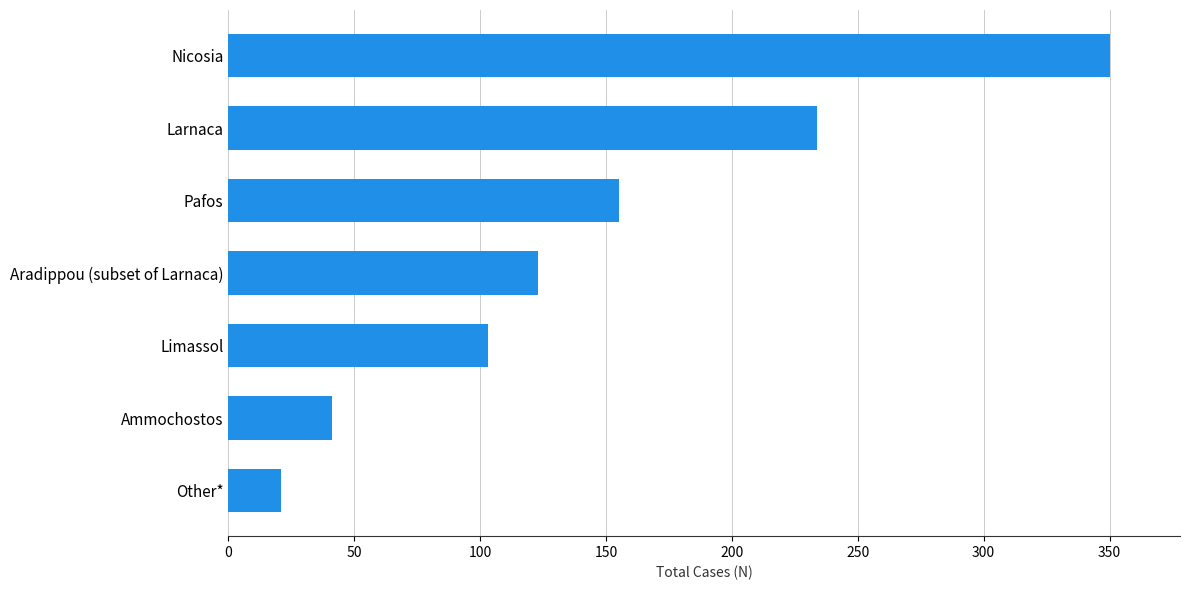

How many bars are there in total?

7